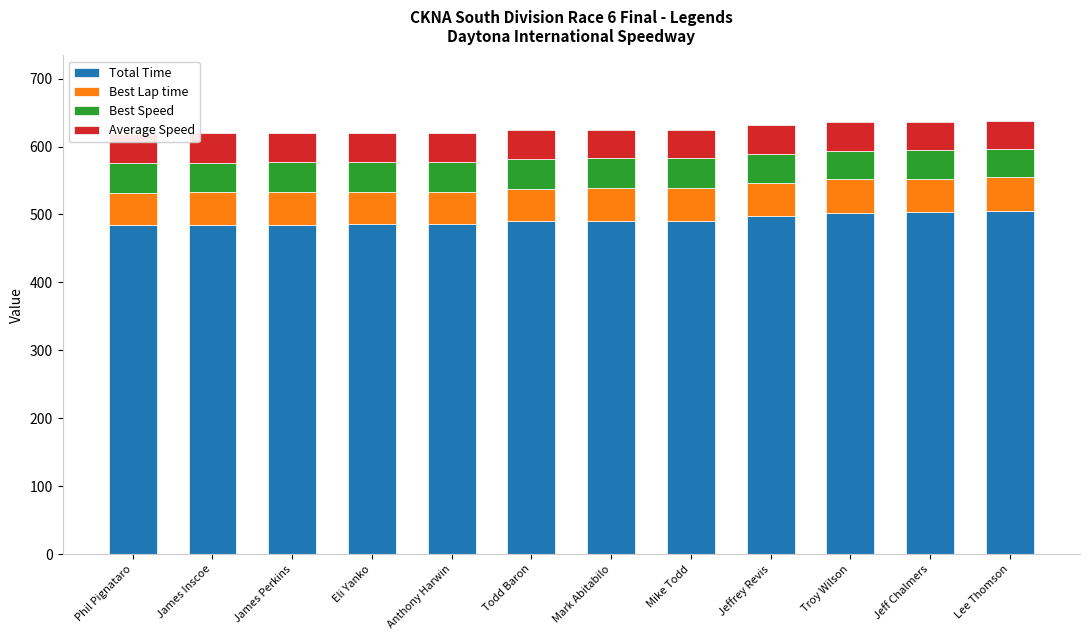

How many data points in Average Speed are less than 42?

4